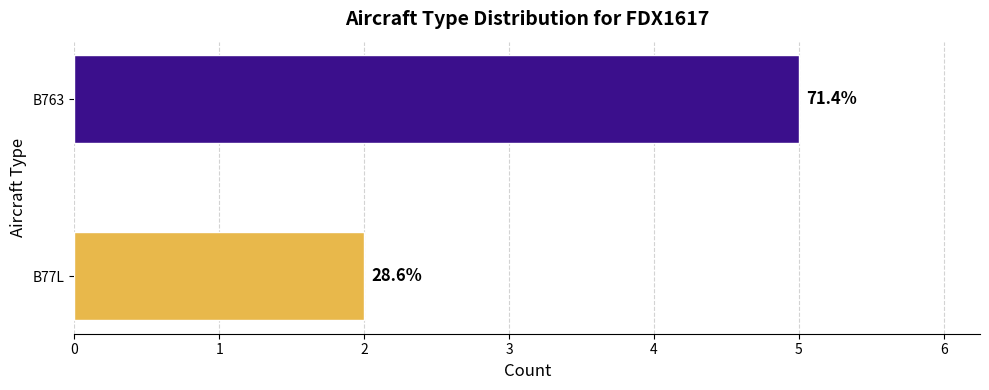

Does the chart contain any negative values?

No